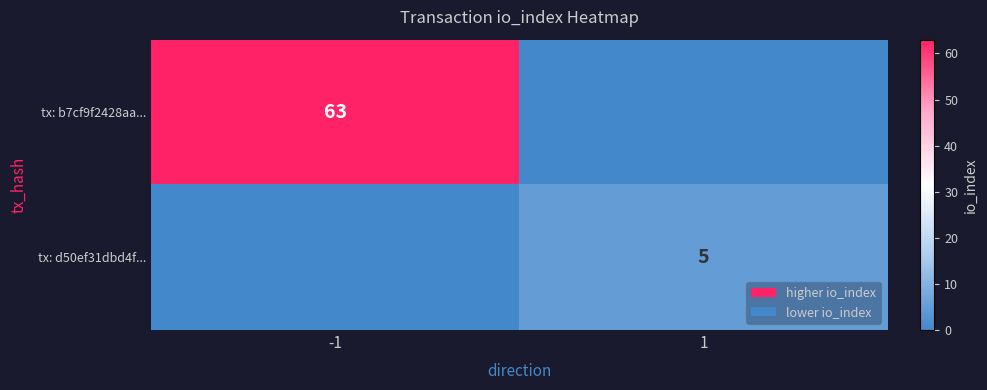

What is the difference between the highest and lowest values at -1?

63